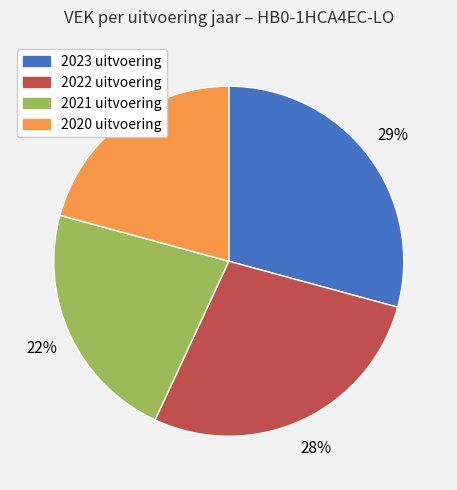

Which slice is the smallest?

2020 uitvoering